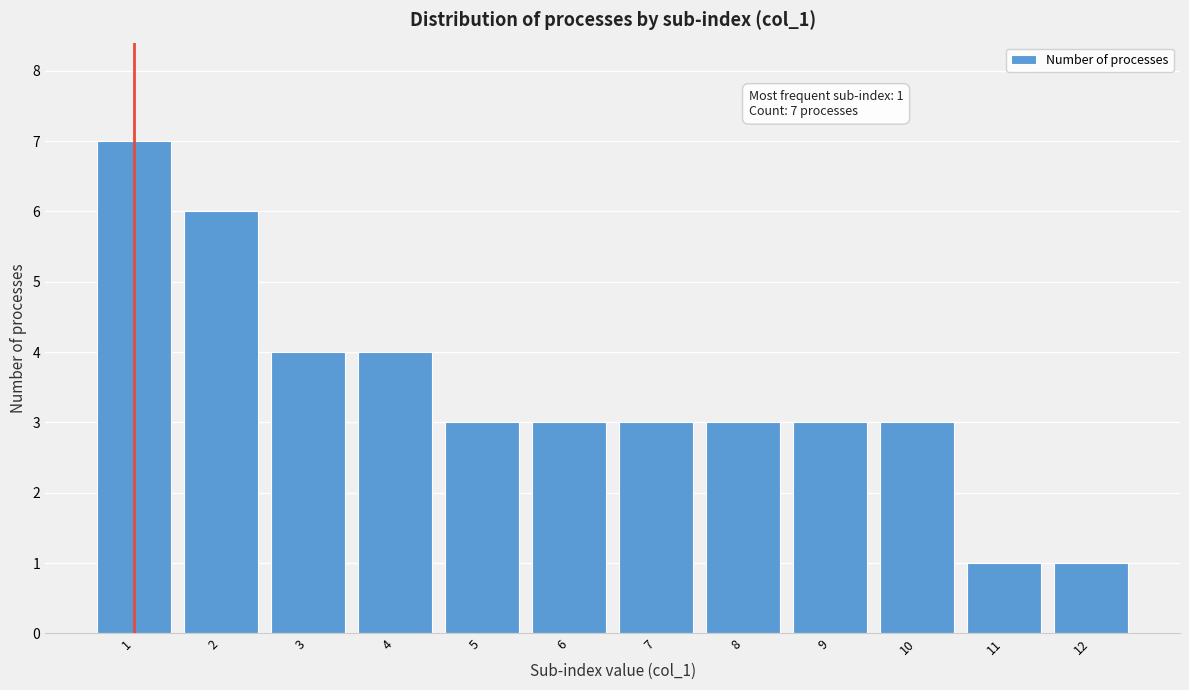

Reading right to left, list all the values displayed in this chart.

1	1	3	3	3	3	3	3	4	4	6	7